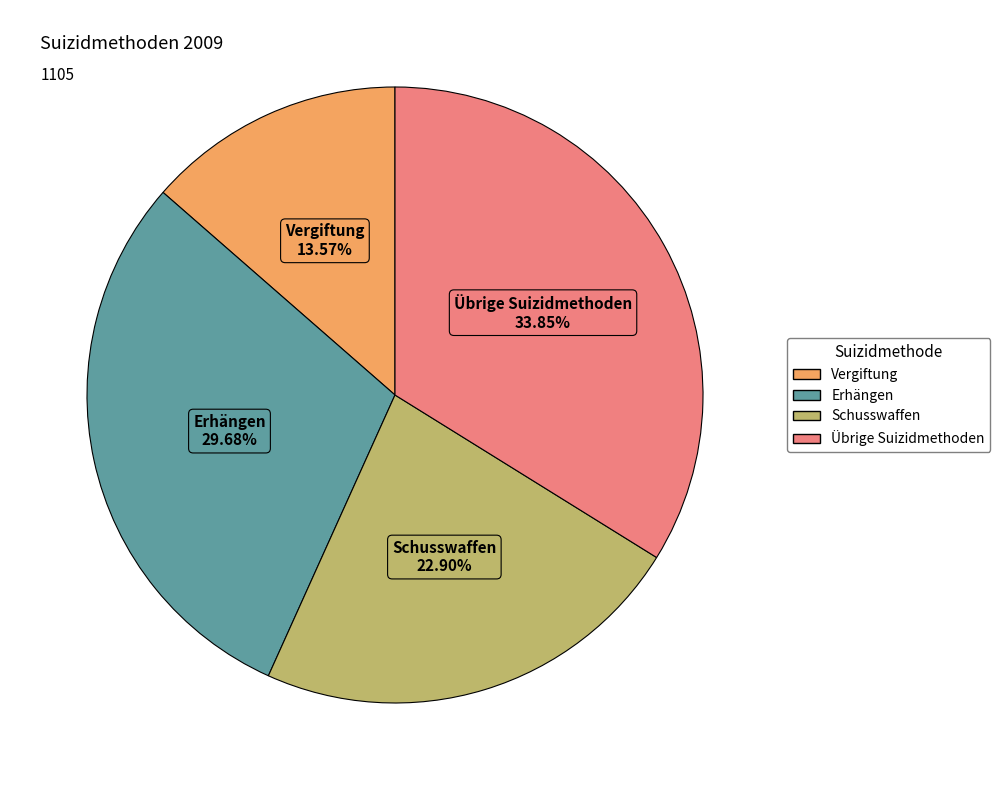

How much of the chart is everything except Vergiftung?

86.4%